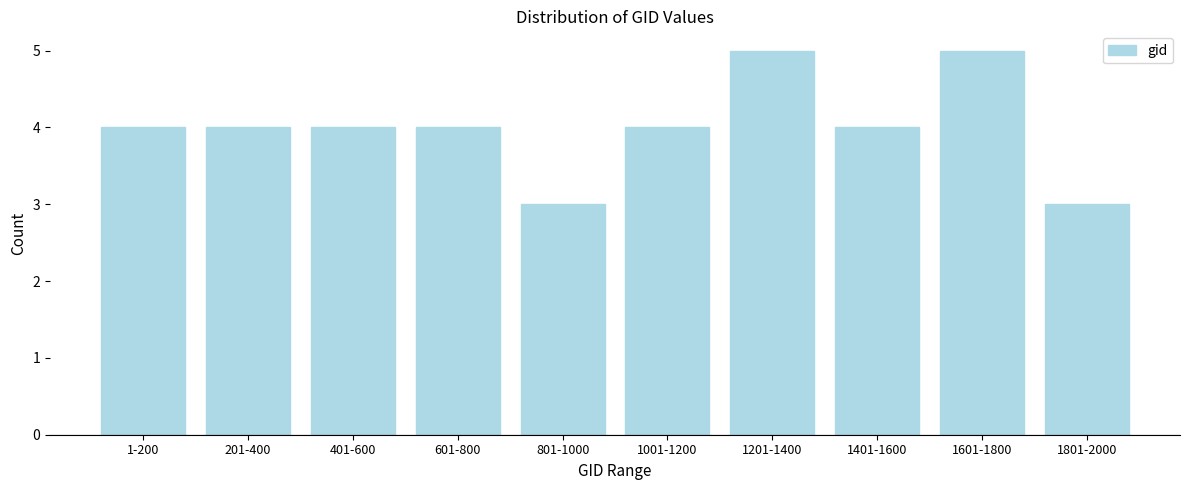

Reading left to right, what are all the values shown in this chart?

4	4	4	4	3	4	5	4	5	3